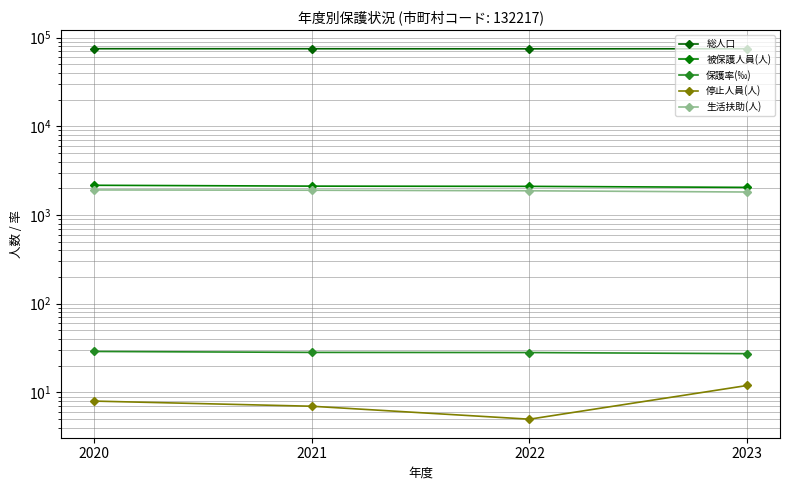

At how many categories does at least one series exceed 53425?

4